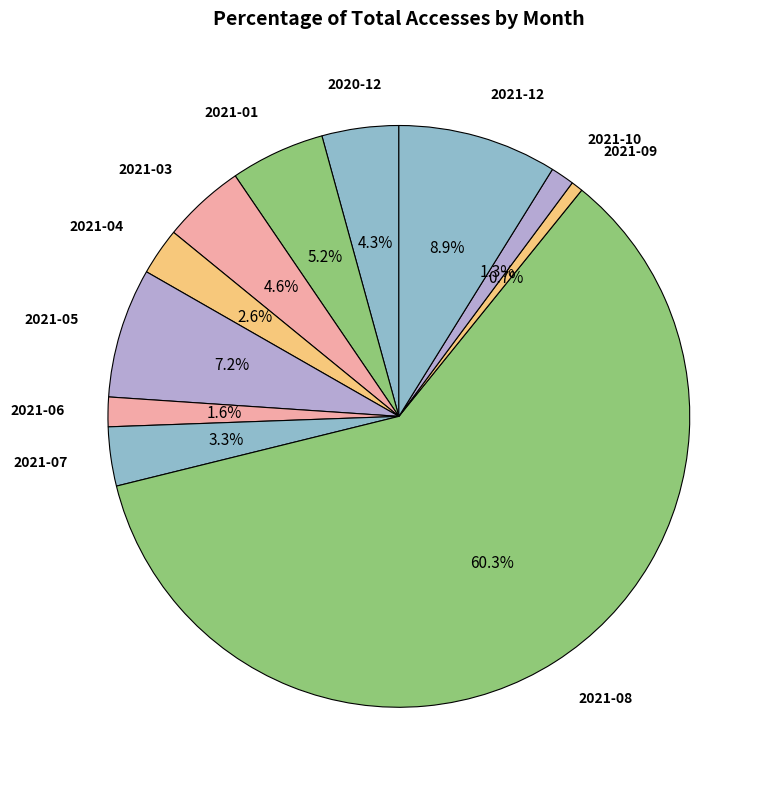

Count the number of slices in the pie.

11